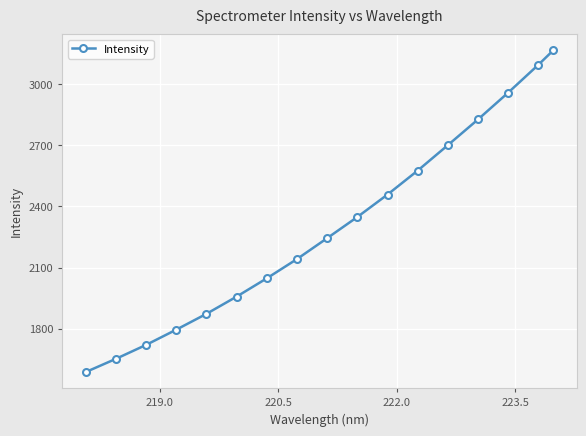

True or false: the data has more than 2 interior local peaks.

False